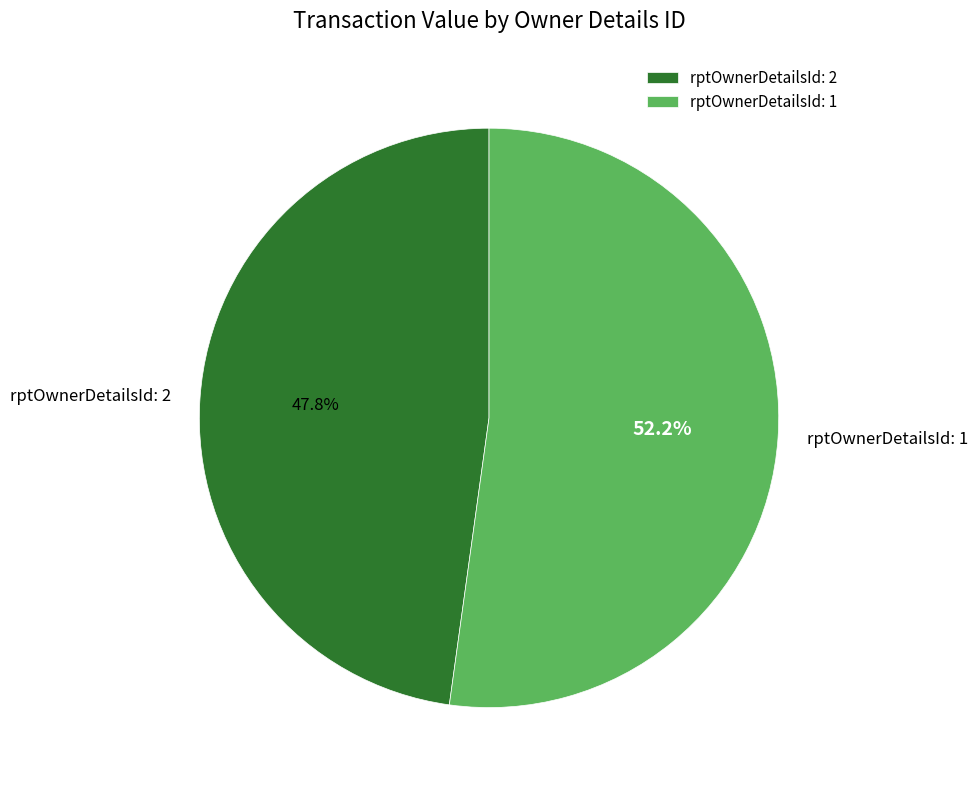

Is it true that rptOwnerDetailsId: 1 is 62% of the pie?

False